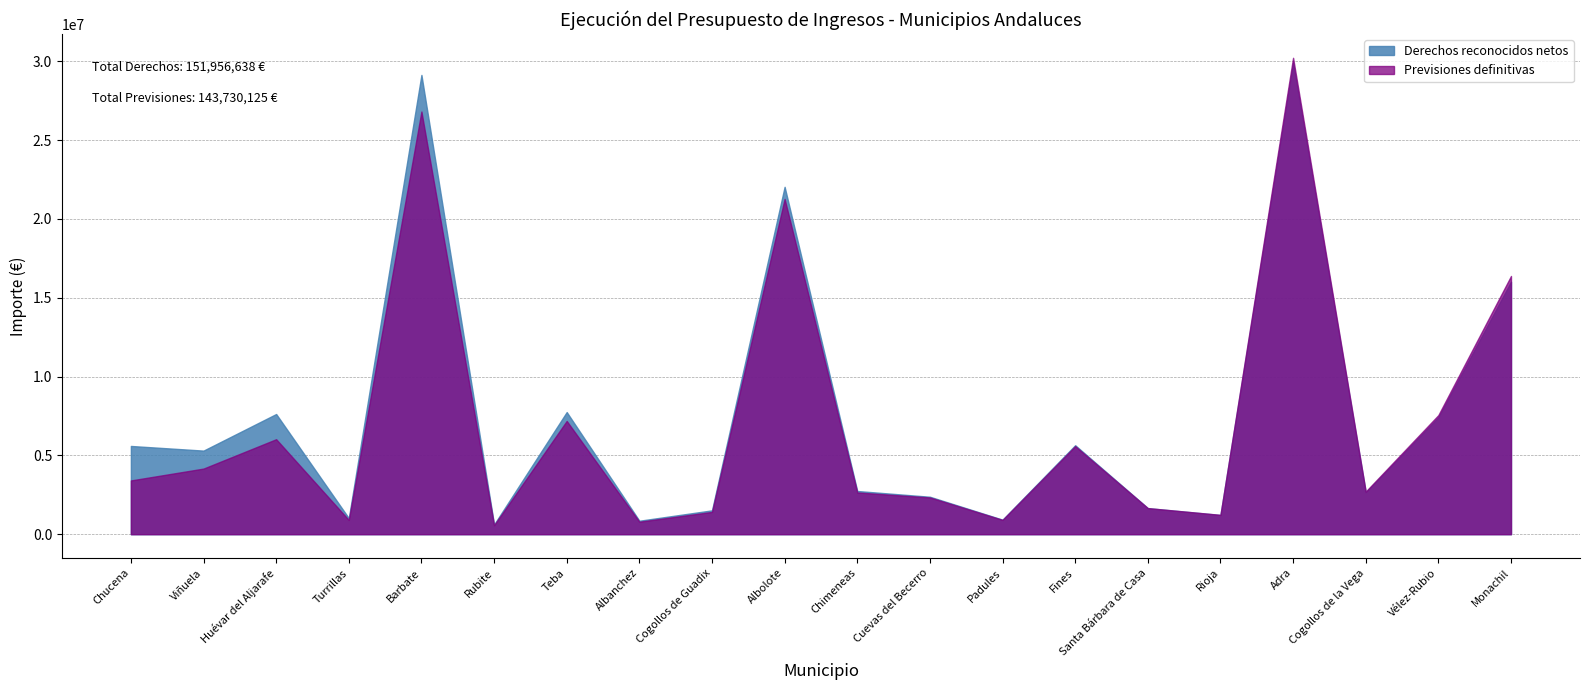

Which has a higher value, Cogollos de la Vega or Albanchez?

Cogollos de la Vega